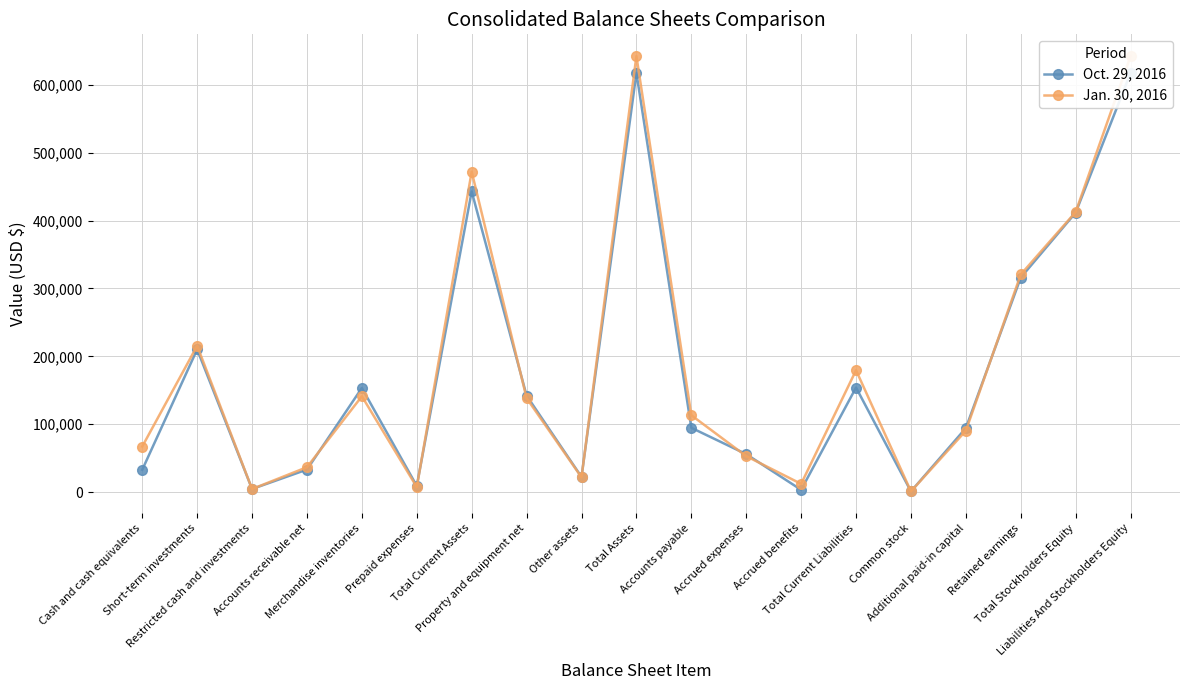

The Oct. 29, 2016 series shows 902 at Common stock. True or false?

True